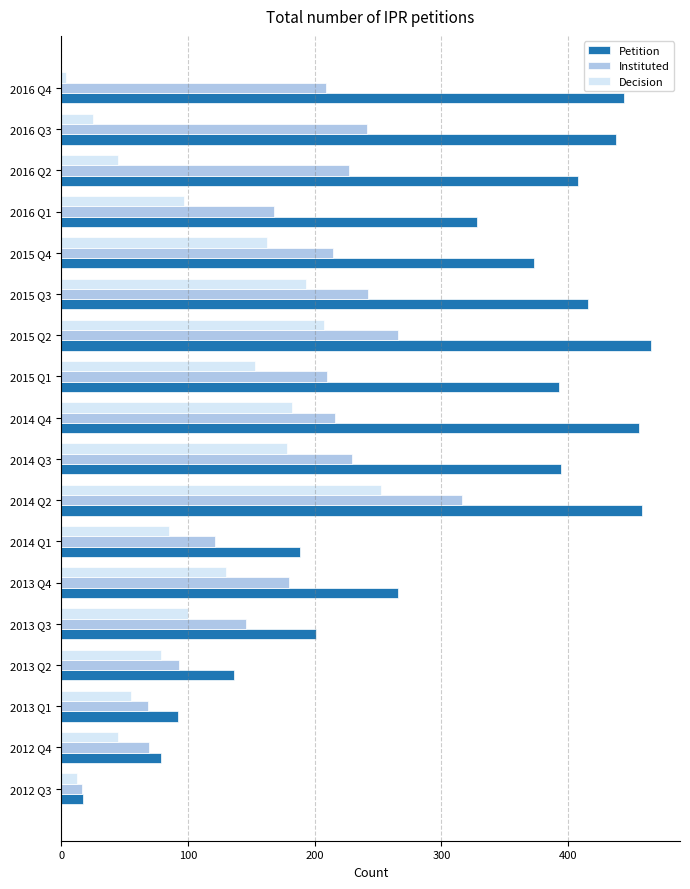

At 2015 Q1, list the series in order from smallest to largest.

Decision, Instituted, Petition